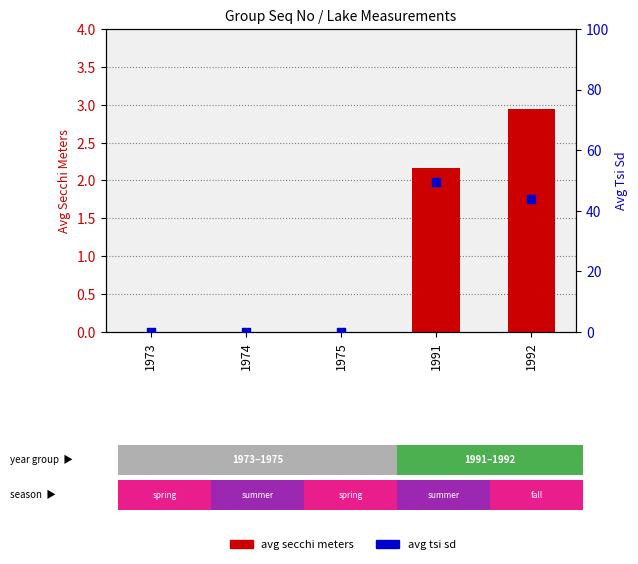

Which series reaches the minimum Y coordinate?

Avg Secchi Meters